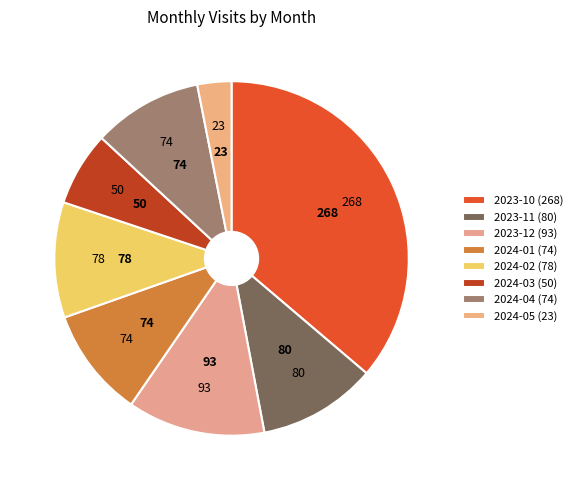

Does 2024-05 represent more than half of the total?

No